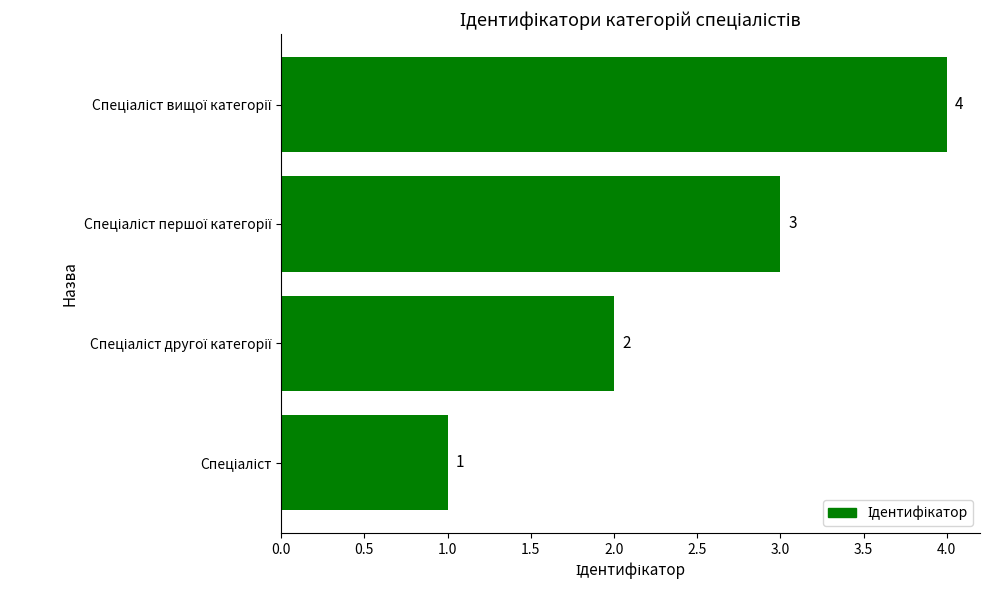

What is the difference between the maximum and minimum values?

3